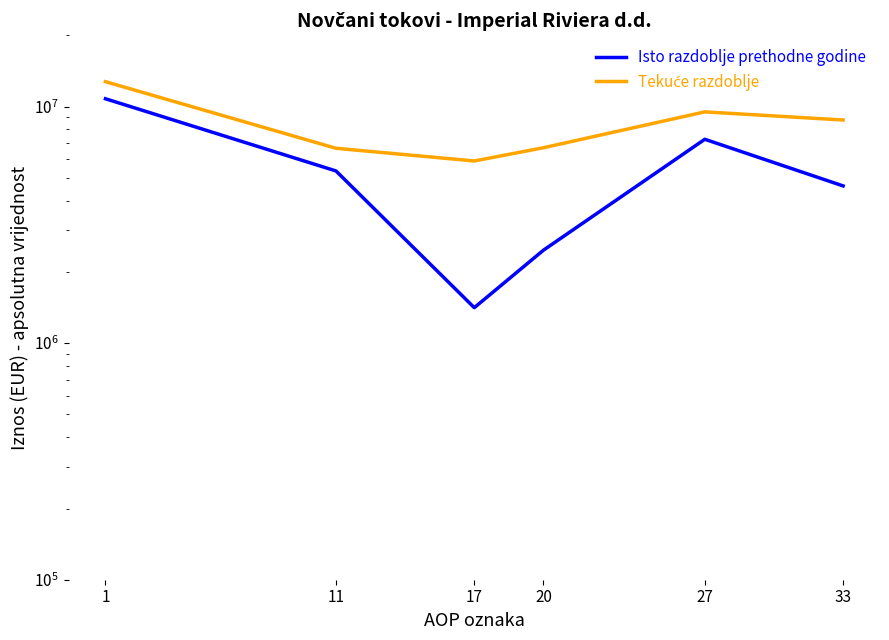

What is the sum of all Tekuće razdoblje values?

50254930